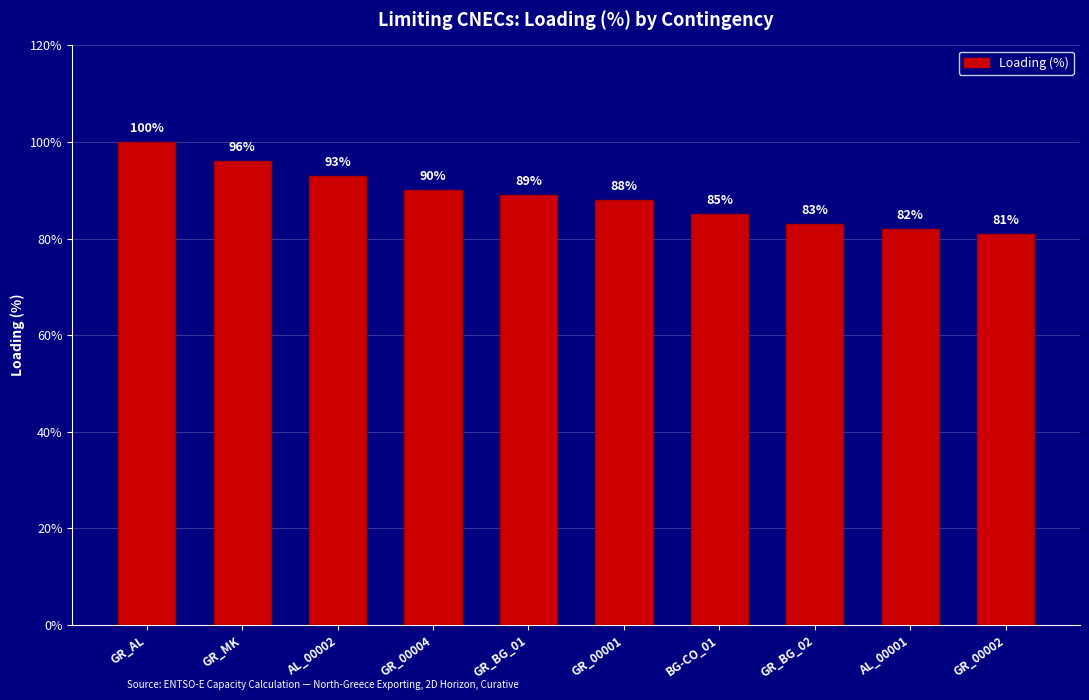

What position from the left is GR_00002?

10